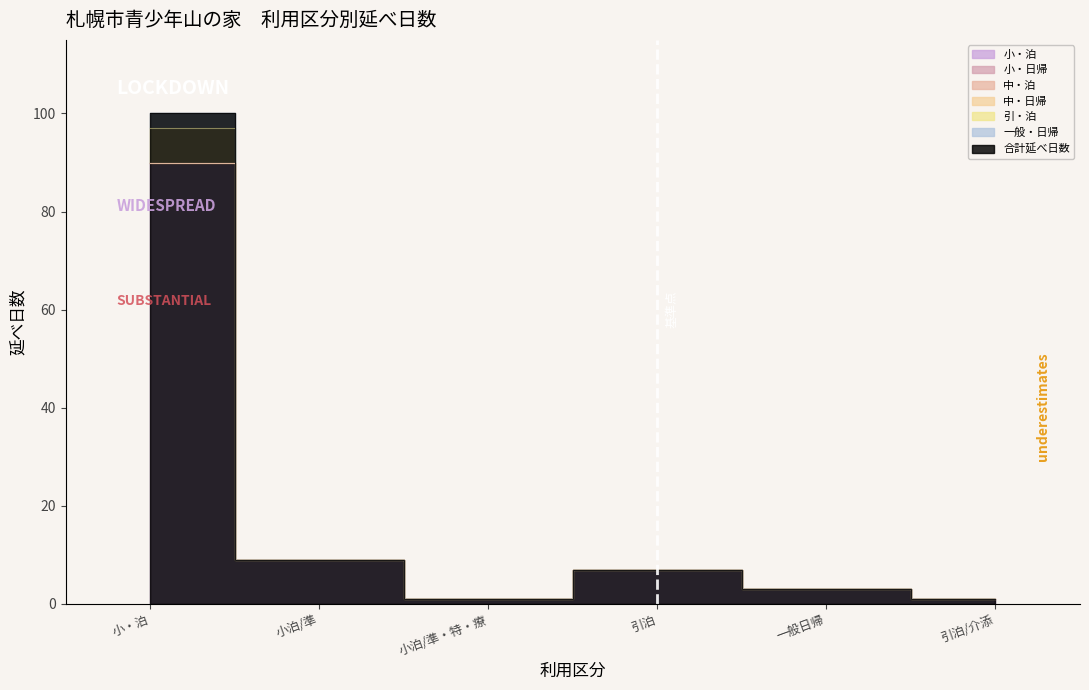

What is the average value of the 引・泊 series?

20